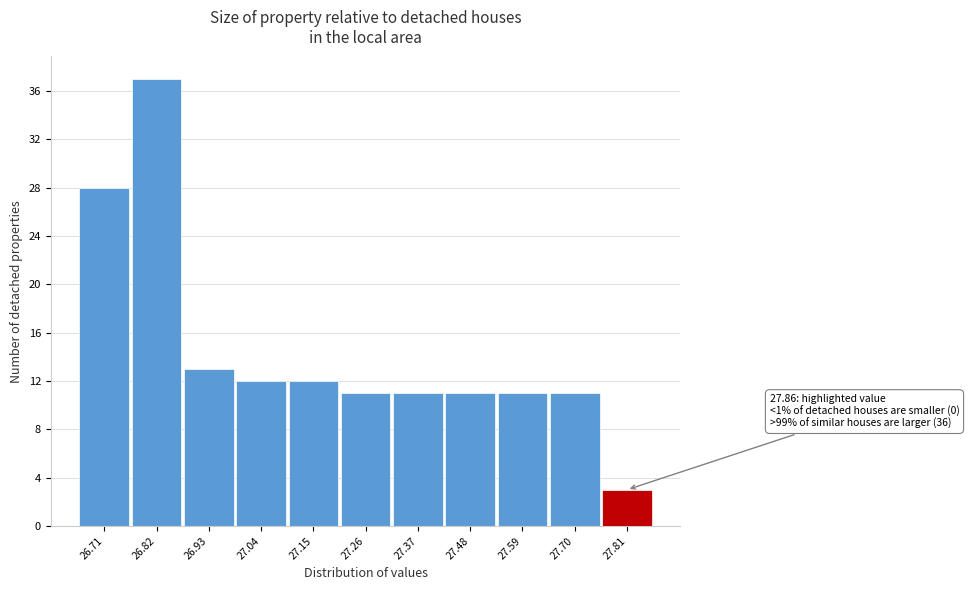

Reading left to right, what are all the values shown in this chart?

26.71=28	26.82=37	26.93=13	27.04=12	27.15=12	27.26=11	27.37=11	27.48=11	27.59=11	27.70=11	27.81=3